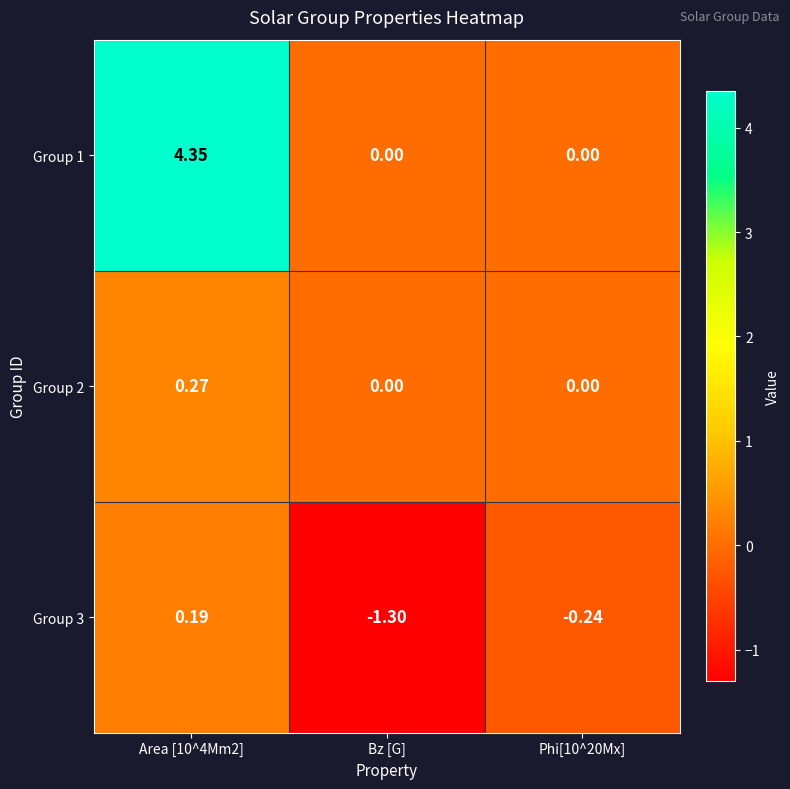

At which category does the chart reach its minimum across all series?

Bz [G]